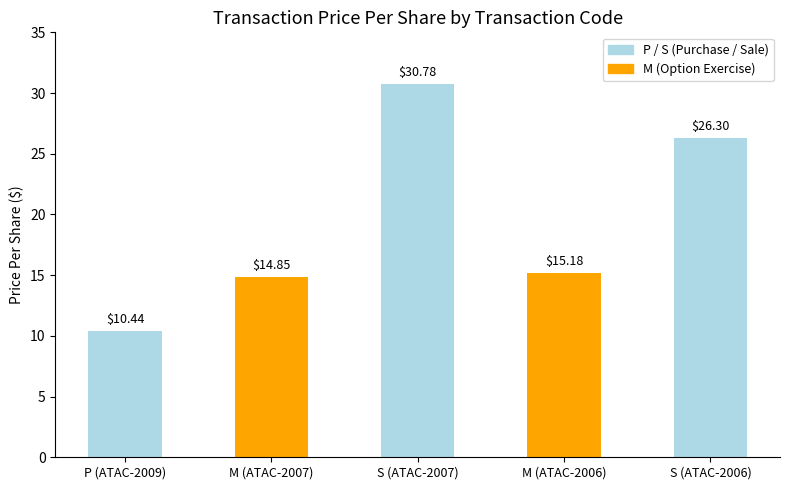

What is the average value?

19.5